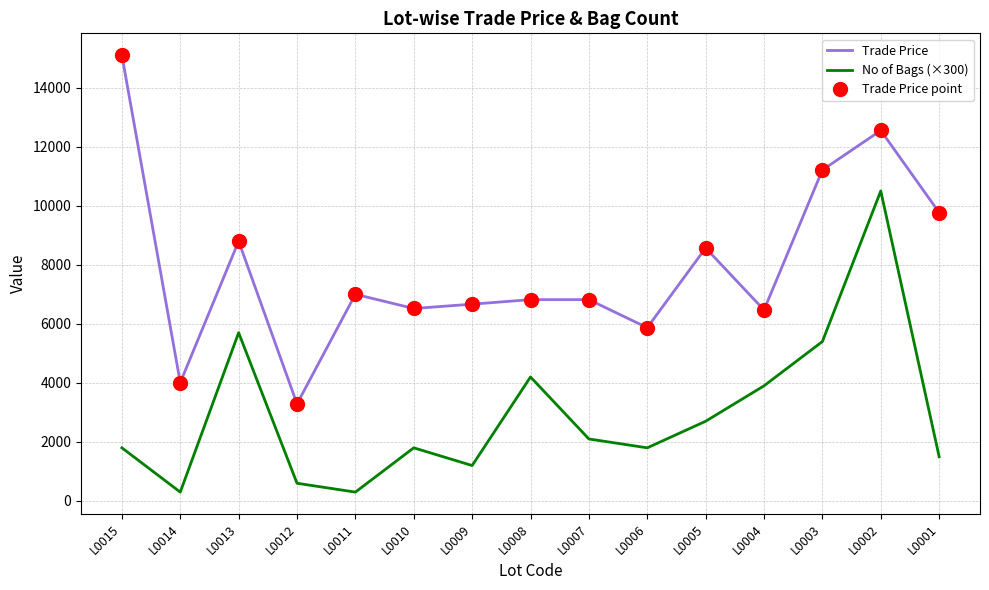

True or false: Trade Price point and No of Bags (×300) cross at least once.

False